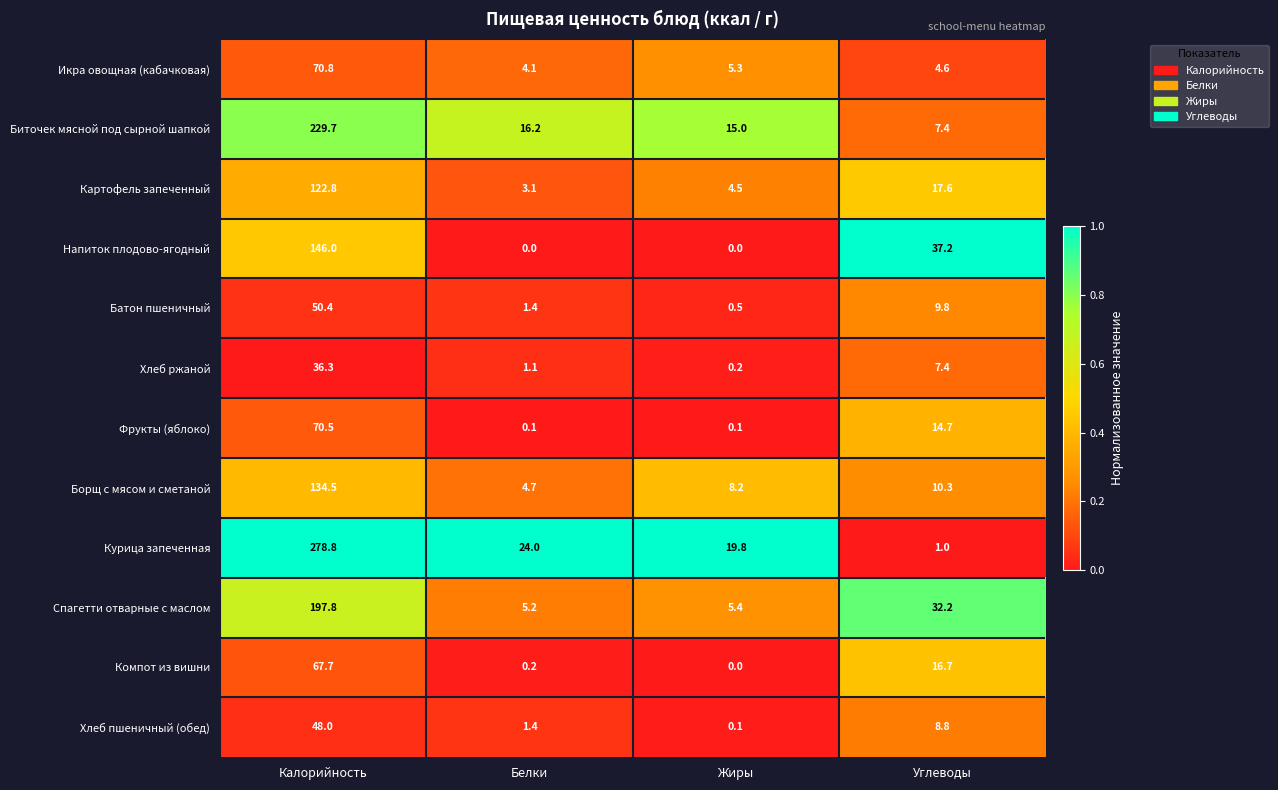

What is the maximum value for Икра овощная (кабачковая)?

70.8